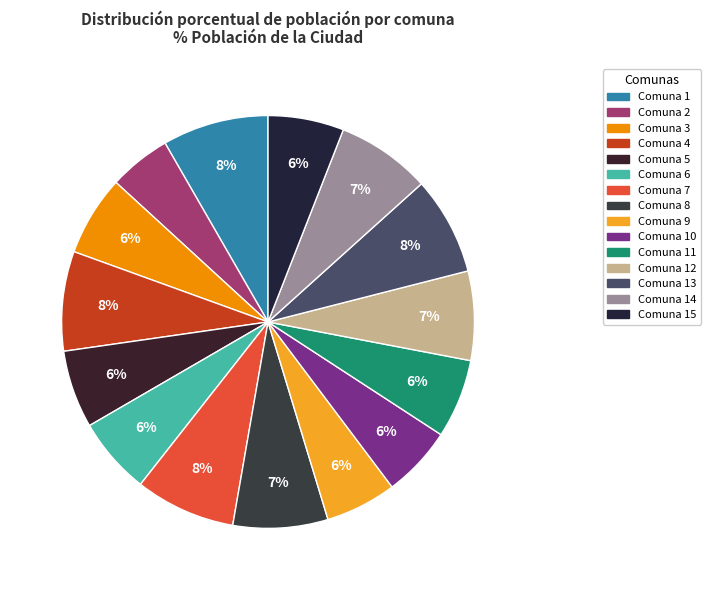

How many segments does this pie chart have?

15